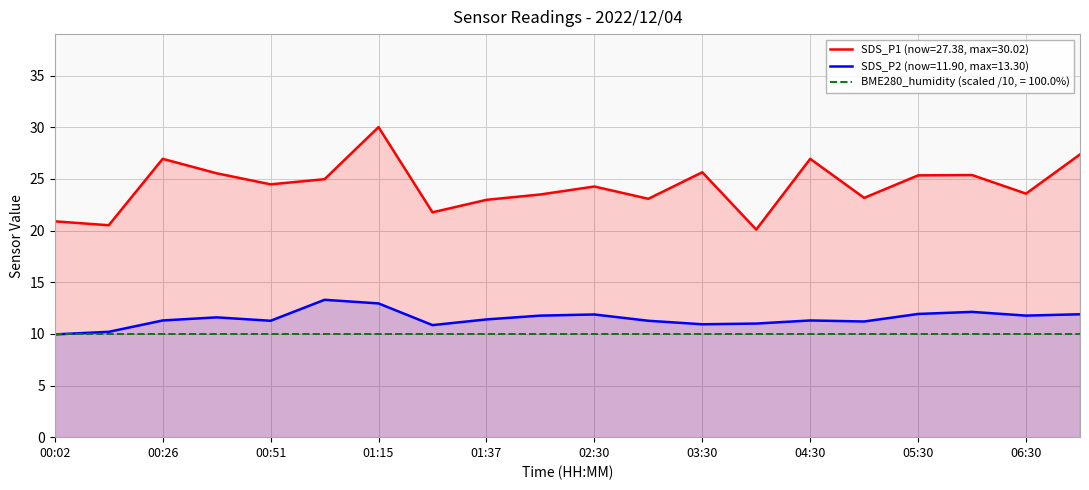

What position from the right is 01:27?

13